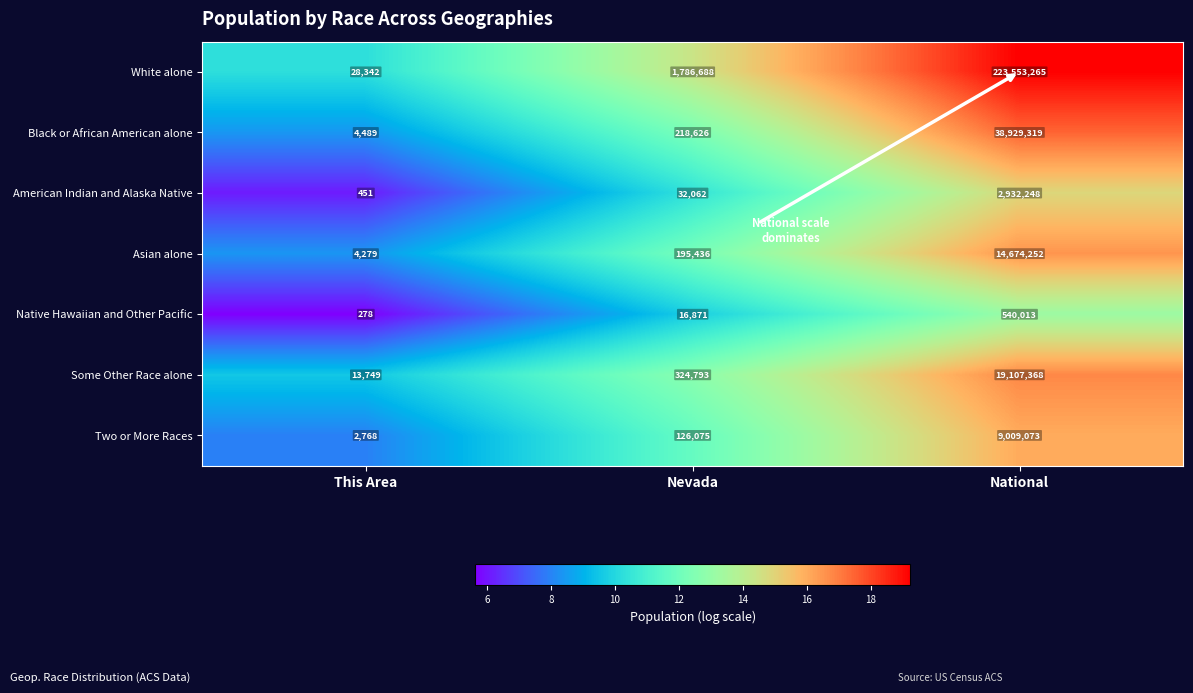

What is the sum of all Black or African American alone values?

39152434